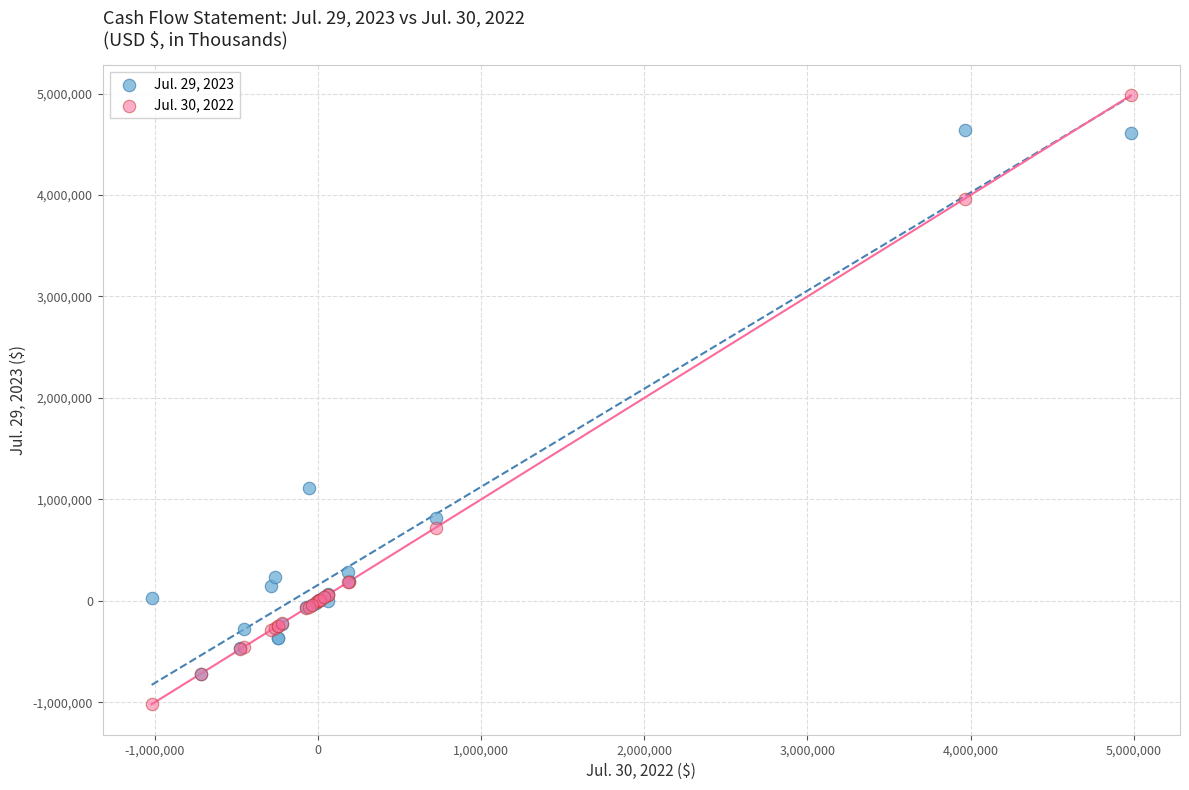

Which series contains the lowest Y value?

Jul. 30, 2022